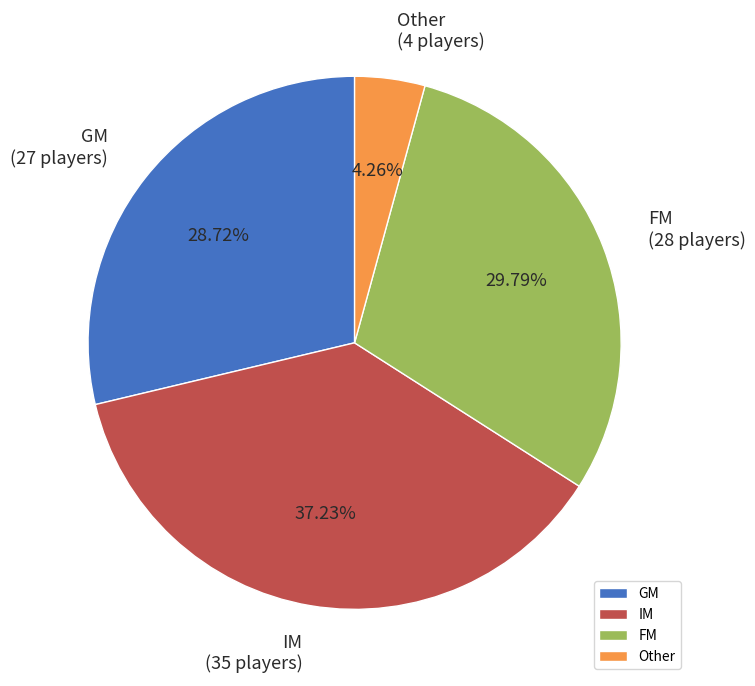

What is the ratio of the value at GM to the value at FM?

1.0